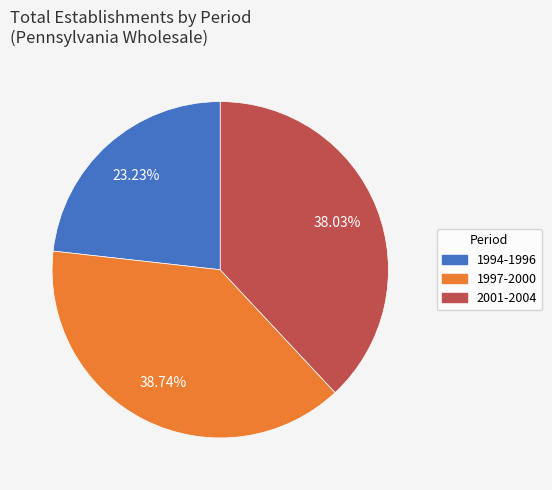

Which has a higher value, 1997-2000 or 2001-2004?

1997-2000